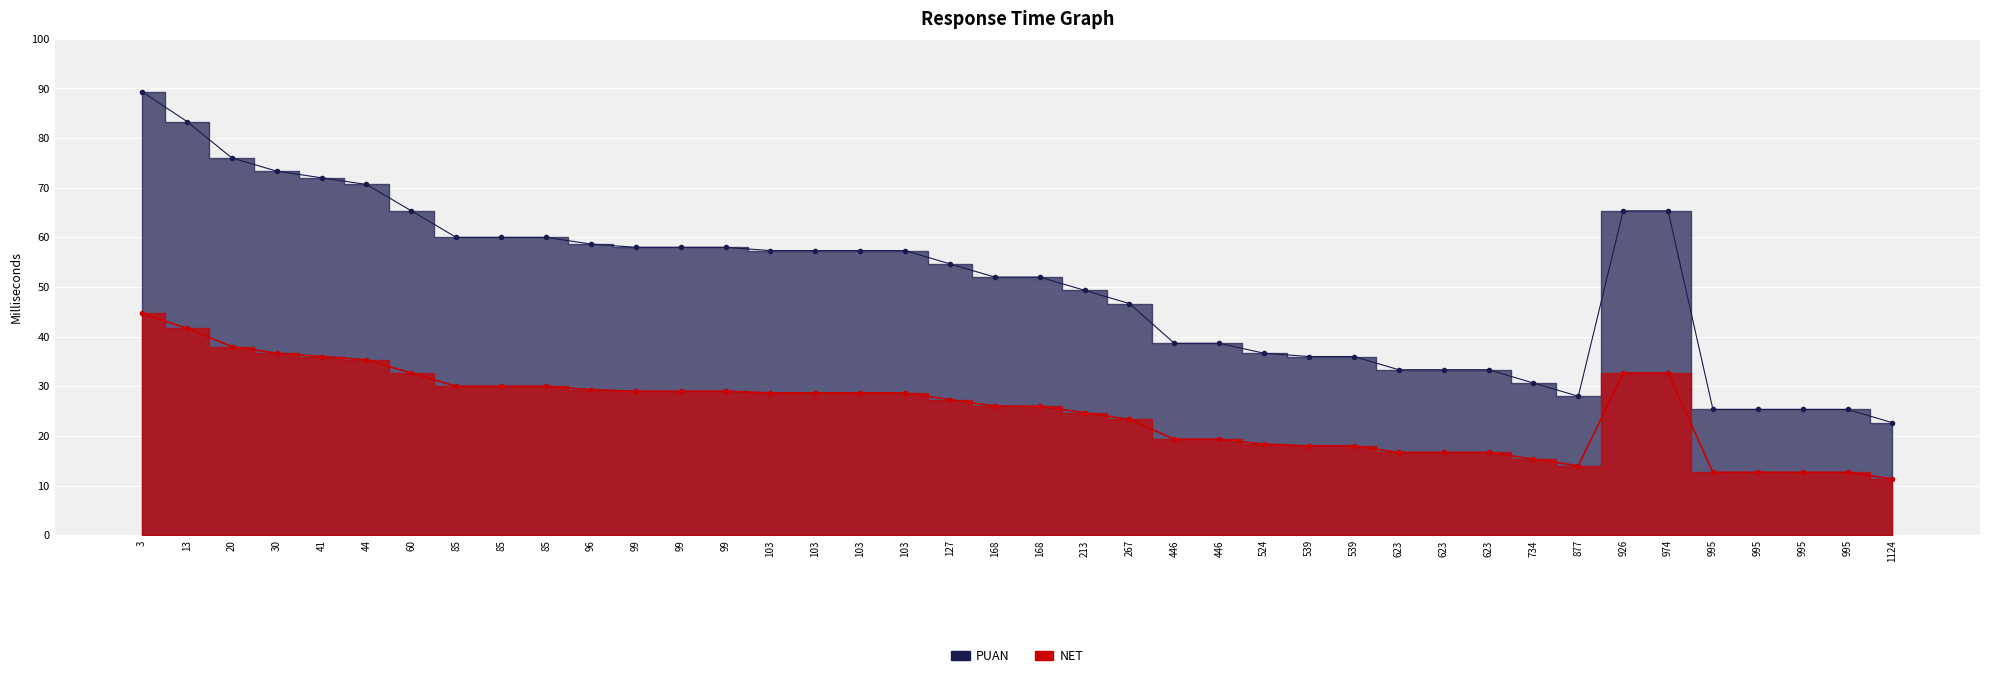

What is the difference between the second highest and second lowest values in the NET series?

29.0